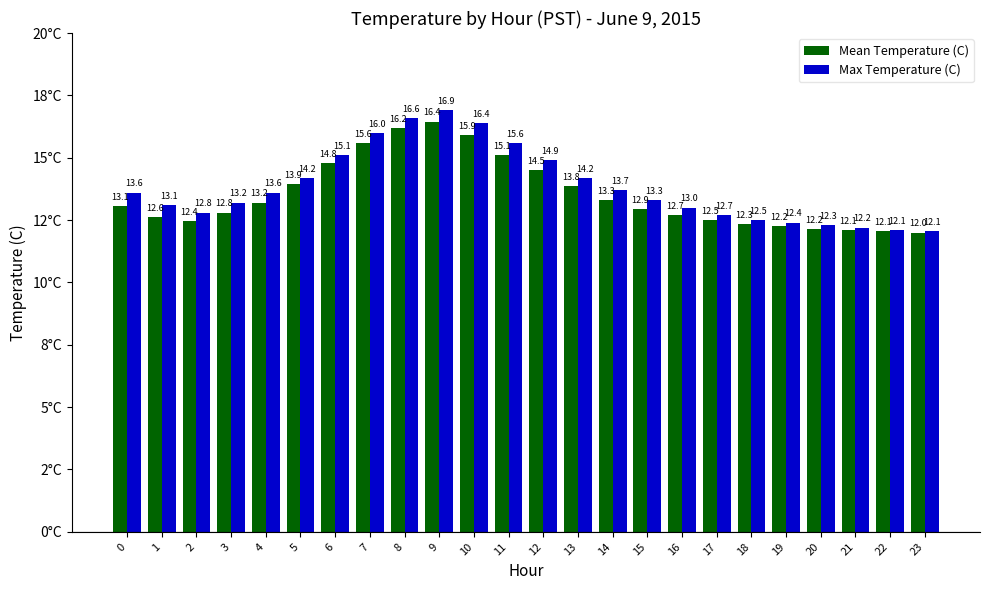

Between 11 and 17, which is larger?

11